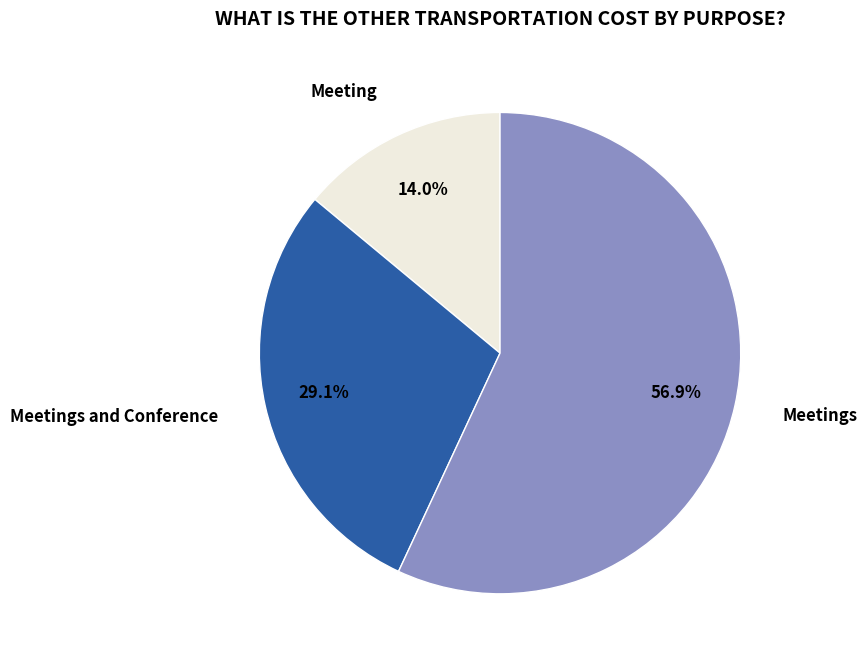

Between Meeting and Meetings, which is larger?

Meetings